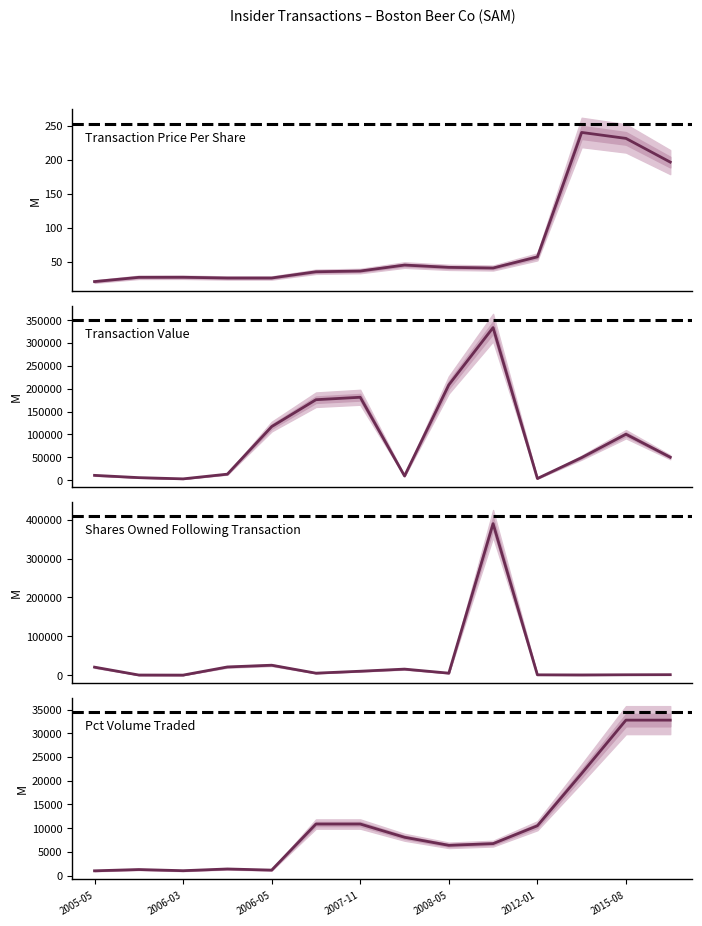

At 13, list the series in order from smallest to largest.

transactionPricePerShare, sharesOwnedFollowingTransaction, pctVolumeTraded, transactionValue